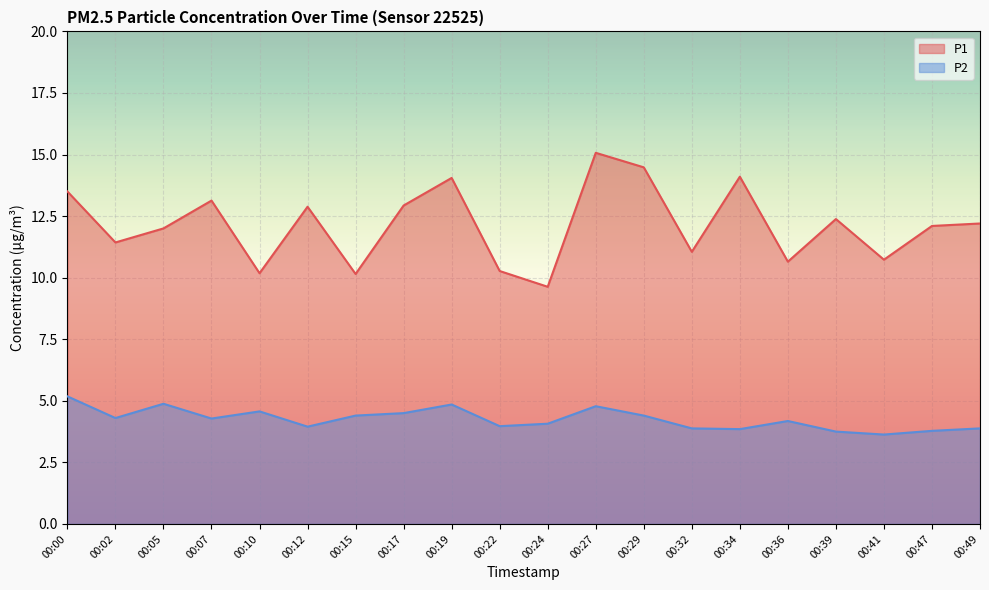

Which series has the largest total across all categories?

P1